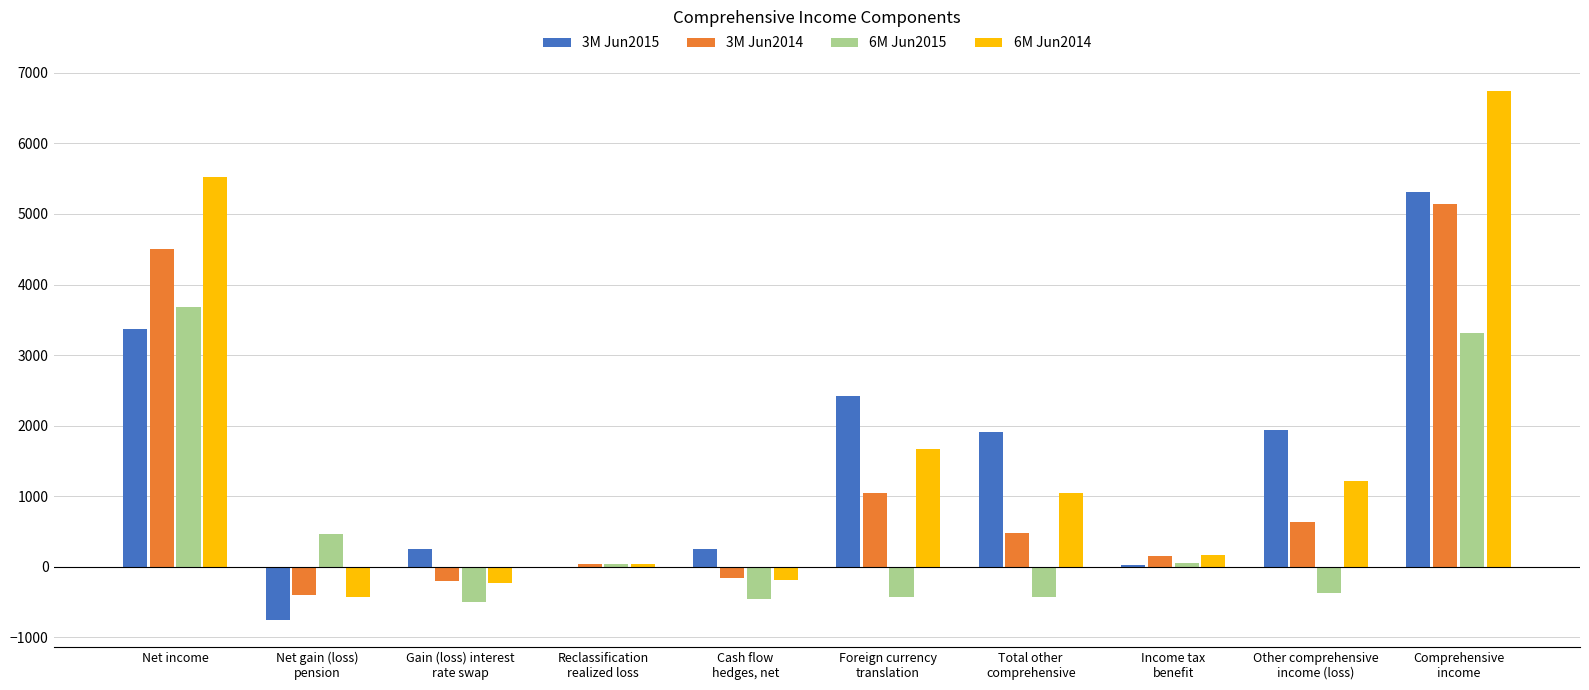

How many values in 6M Jun2014 are above zero?

7